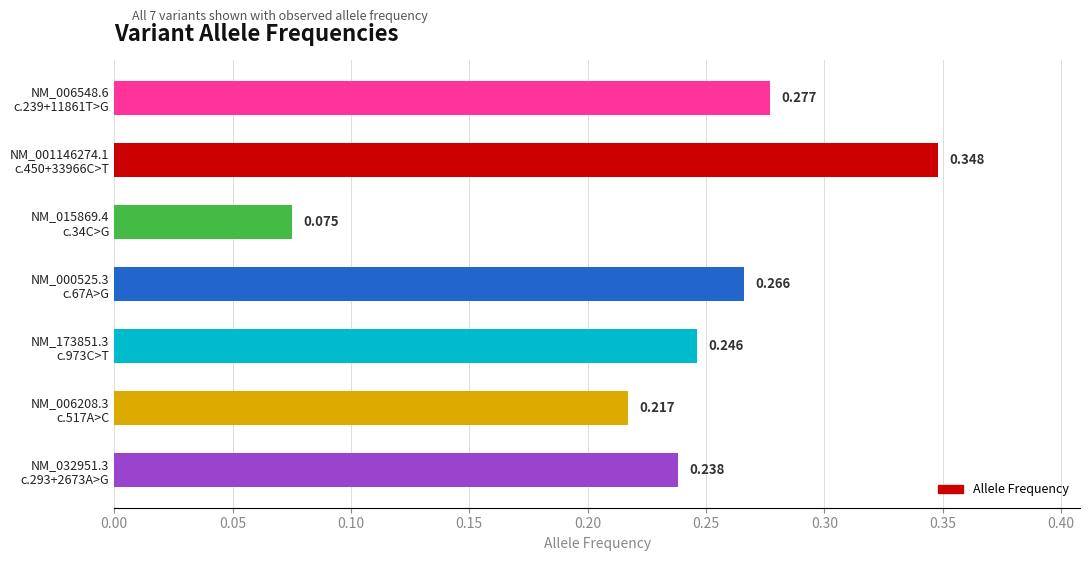

Are the bars horizontal?

Yes